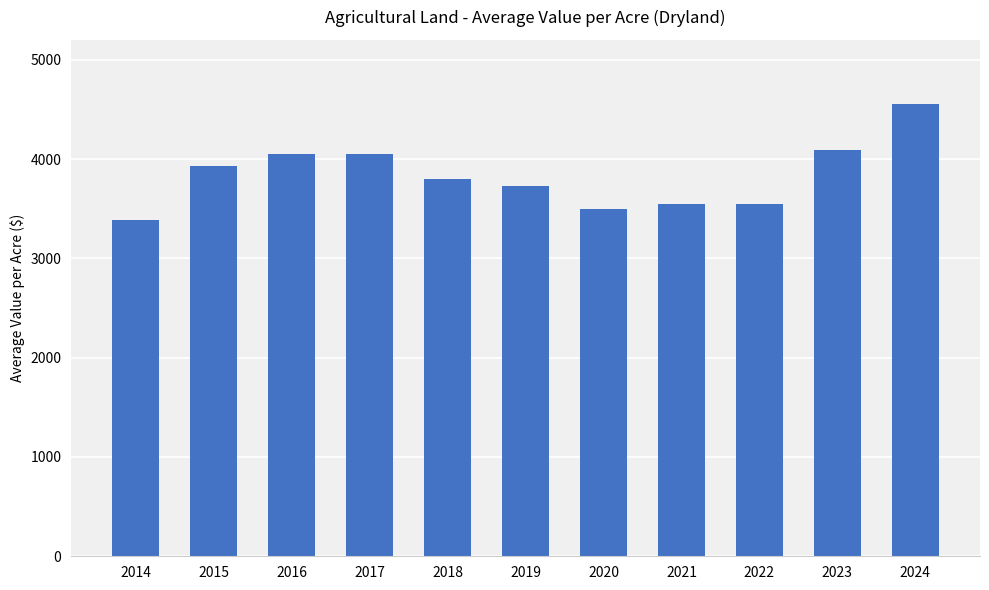

What is the value of the 9th bar from the left?

3544.7